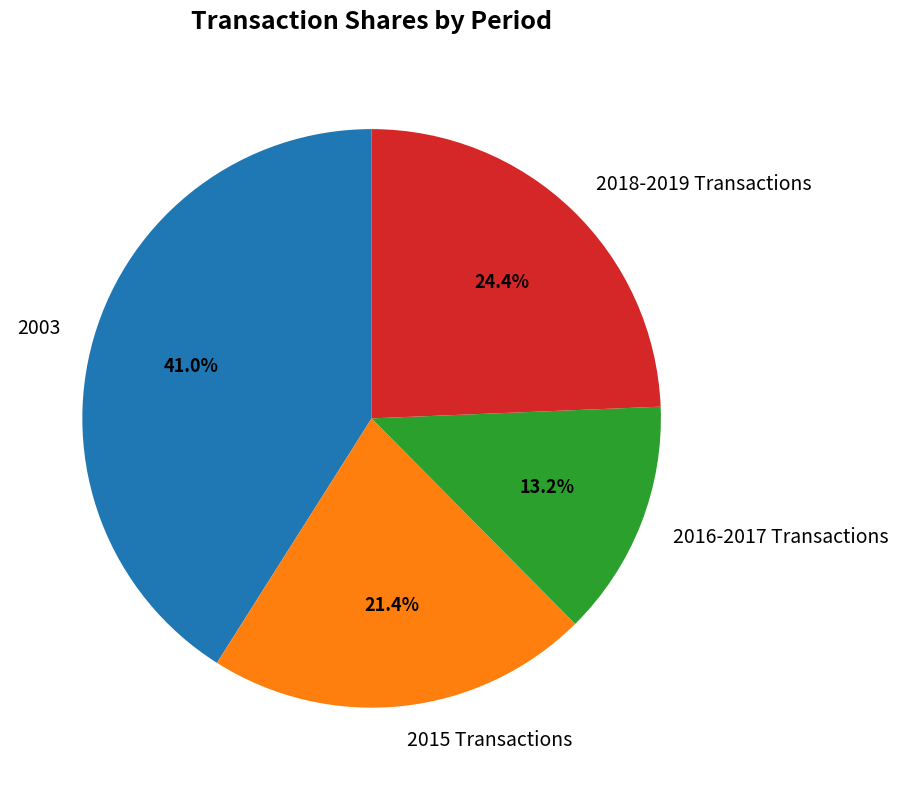

Combined, do 2016-2017 Transactions and 2015 Transactions account for over 50%?

No